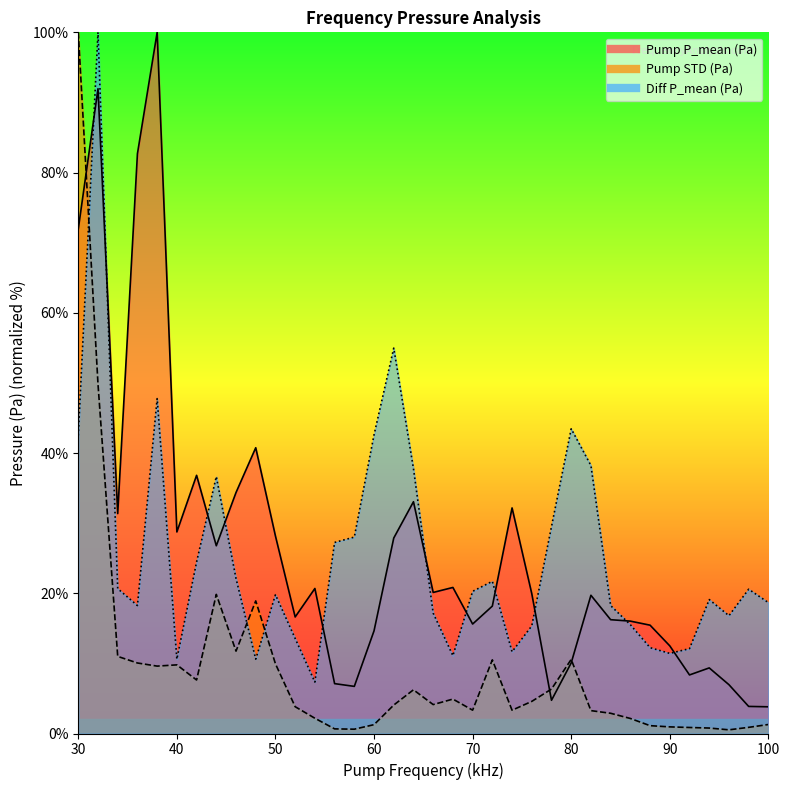

At which category is the sum across all series the highest?

32